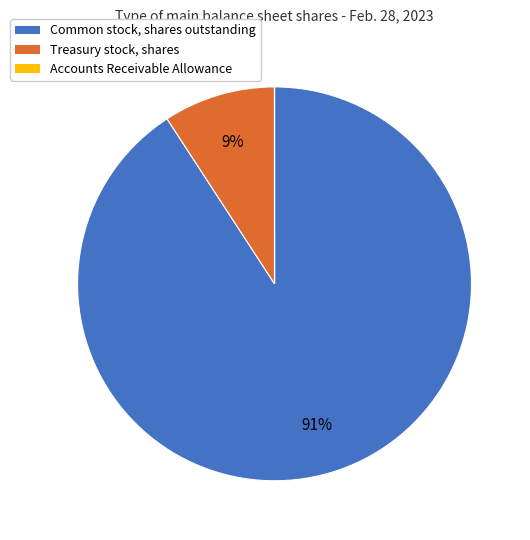

Which category accounts for the majority?

Common stock, shares outstanding